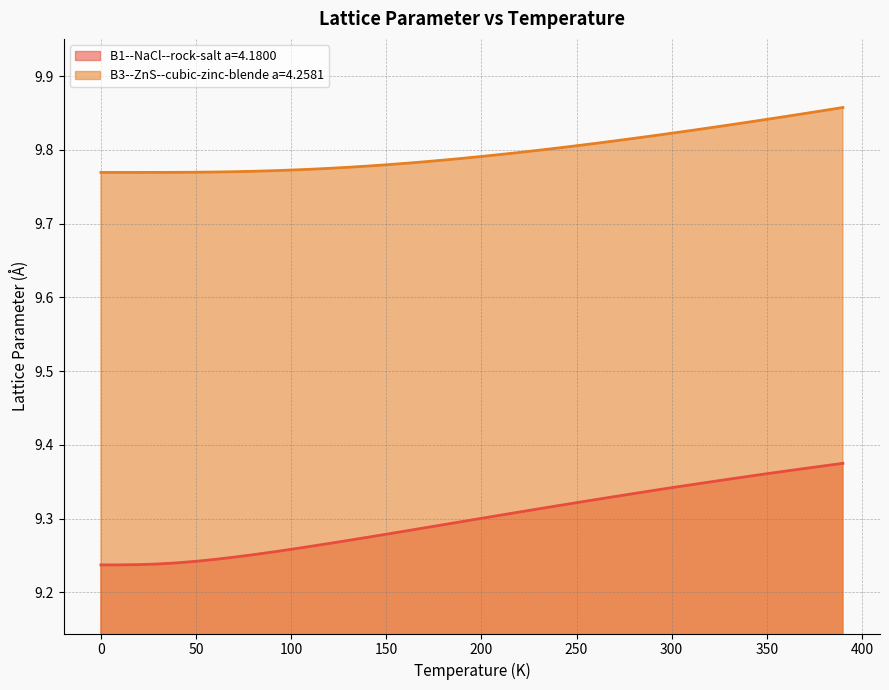

Rank the series at 300 from lowest to highest value.

B1--NaCl--rock-salt a=4.1800, B3--ZnS--cubic-zinc-blende a=4.2581